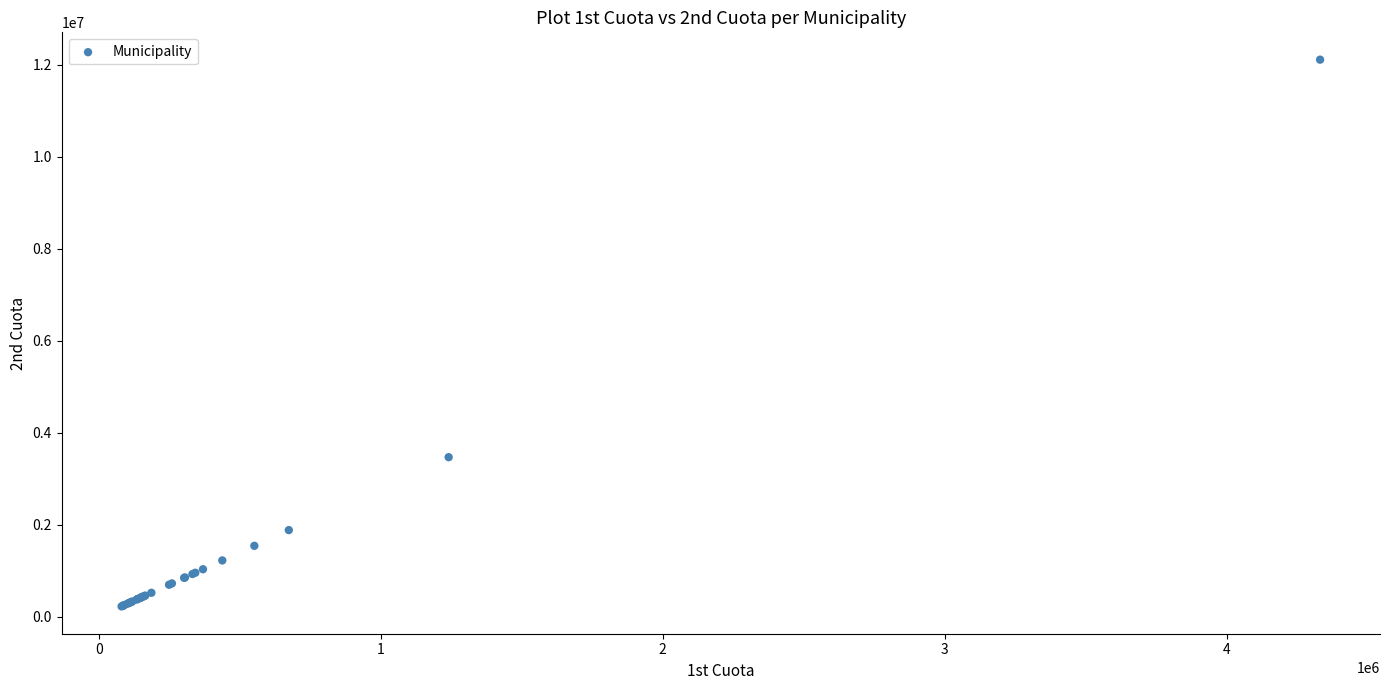

What Y value in the scatter plot is closest to 6170421?

3470796.9